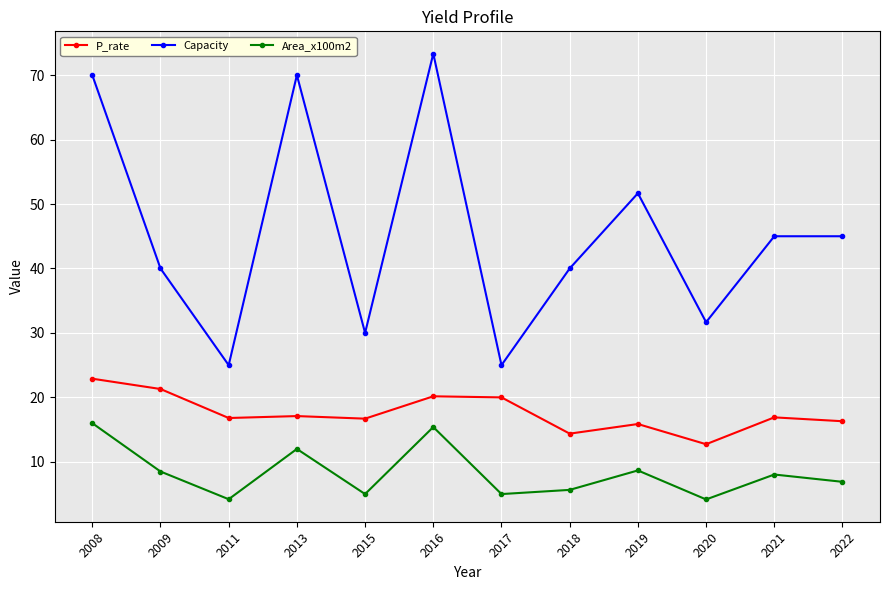

At 2020, list the series in order from largest to smallest.

Capacity, P_rate, Area_x100m2